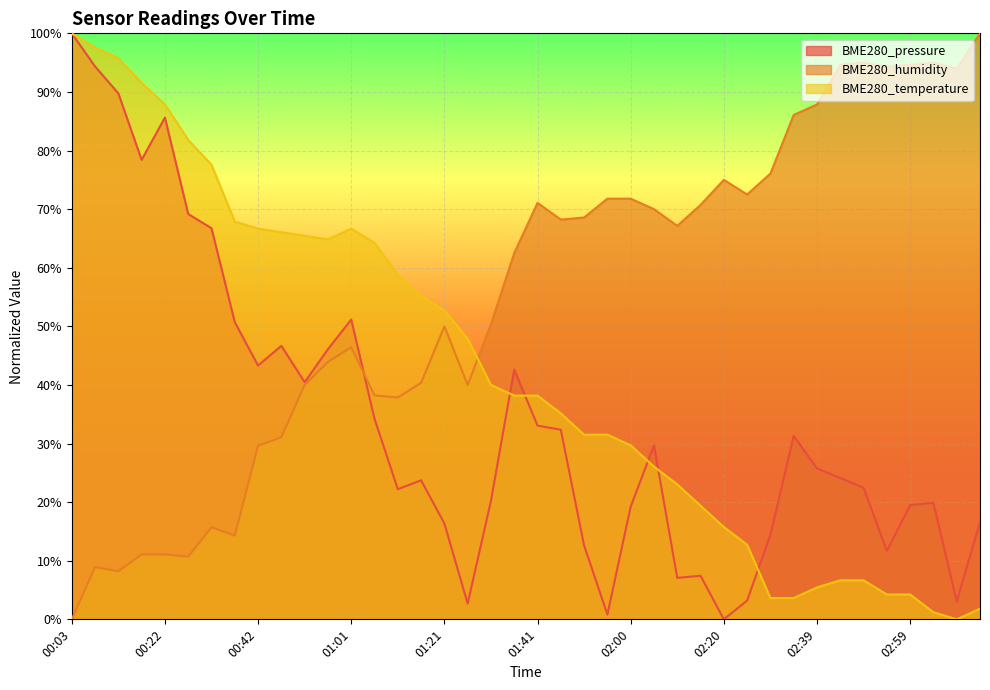

Is the value of BME280_pressure at 00:32 greater than the value of BME280_temperature at 02:15?

Yes